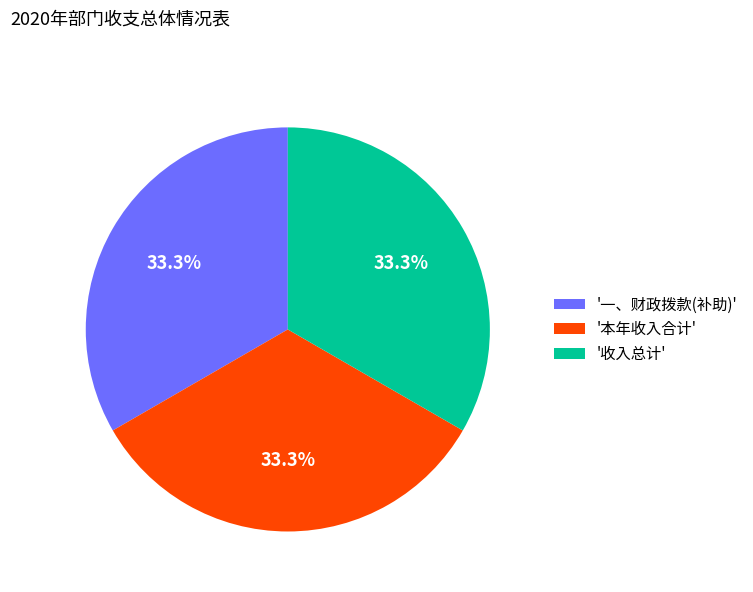

To the nearest percent, what is the difference between the largest and smallest slice percentages?

0%